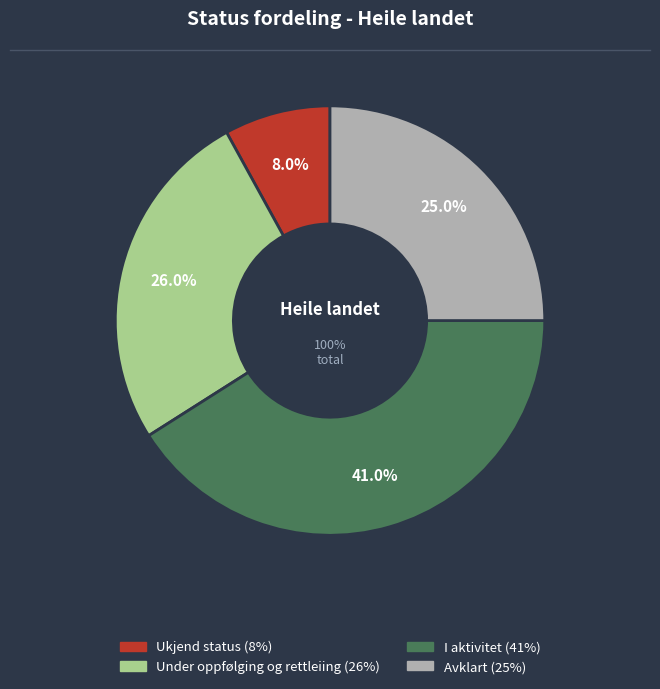

What is the change in value from Ukjend status to Under oppfølging og rettleiing?

+18